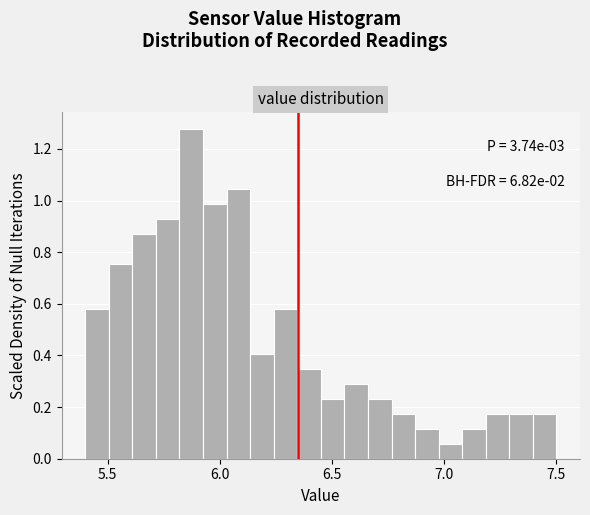

Read against the x-axis, roughly where is the centre of the tallest bar?

5.85